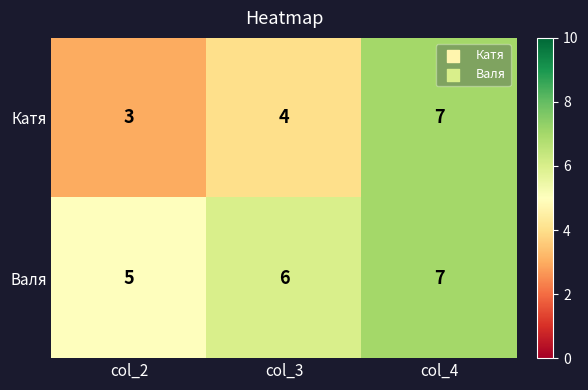

Reading right to left, extract all data points from this chart.

Катя: col_4=7	col_3=4	col_2=3
Валя: col_4=7	col_3=6	col_2=5